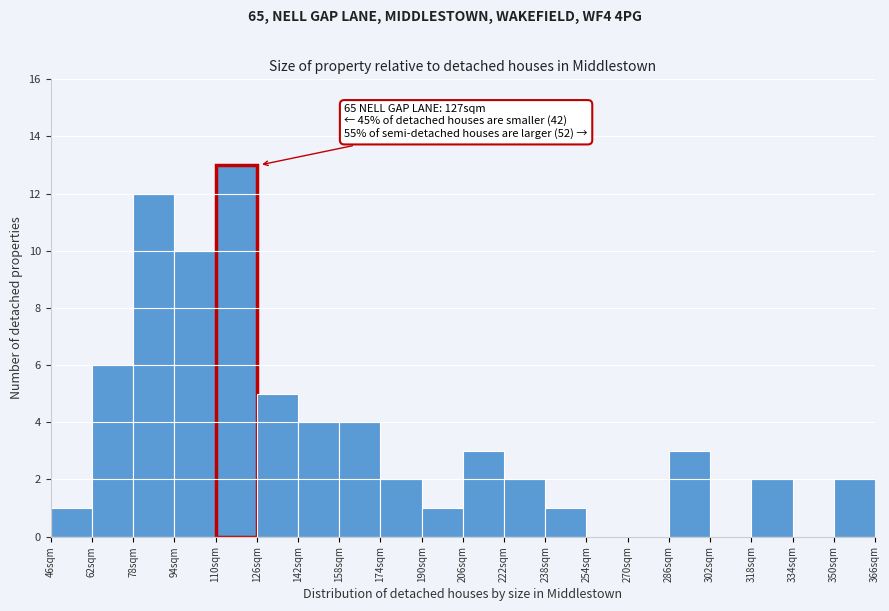

Over which range of the x-axis is the bar tallest?

110 to 126